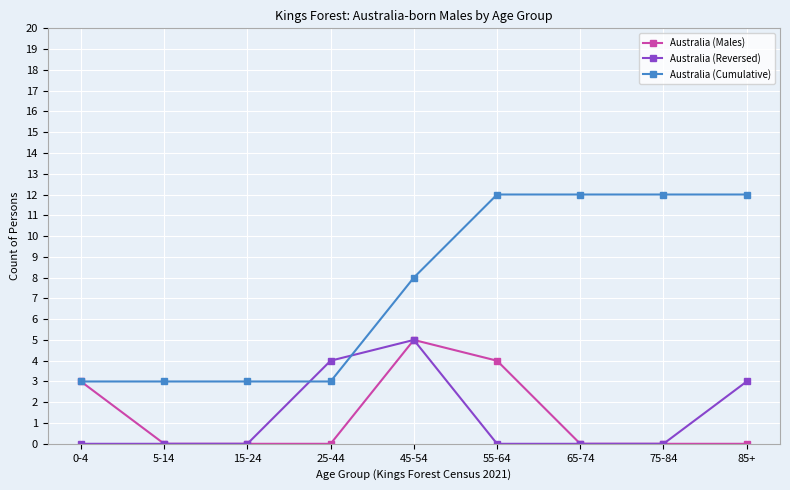

Reading left to right, extract all data points from this chart.

Australia (Males): 0-4=3	5-14=0	15-24=0	25-44=0	45-54=5	55-64=4	65-74=0	75-84=0	85+=0
Australia (Reversed): 0-4=0	5-14=0	15-24=0	25-44=4	45-54=5	55-64=0	65-74=0	75-84=0	85+=3
Australia (Cumulative): 0-4=3	5-14=3	15-24=3	25-44=3	45-54=8	55-64=12	65-74=12	75-84=12	85+=12